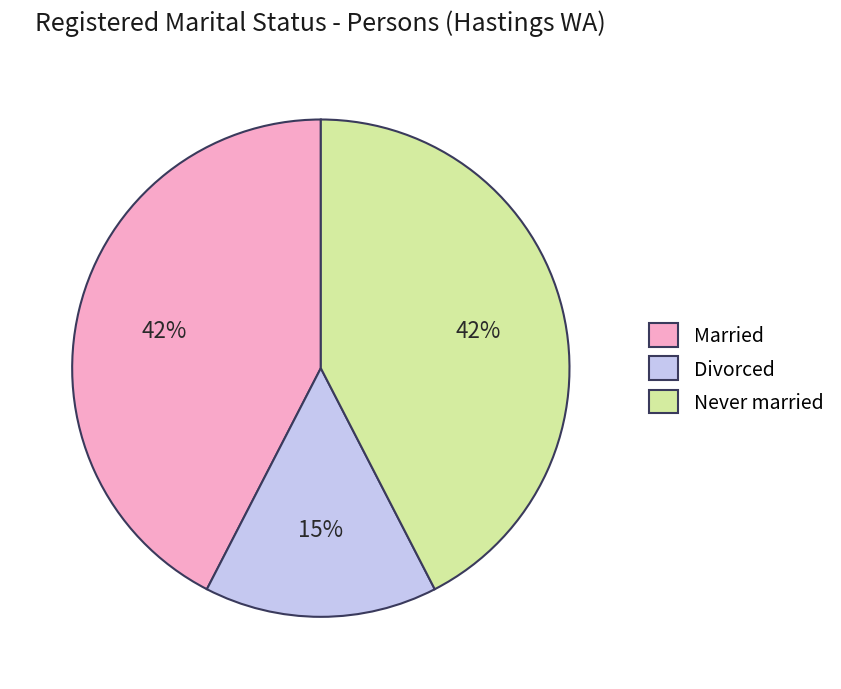

Does Divorced account for over 50% of the chart?

No